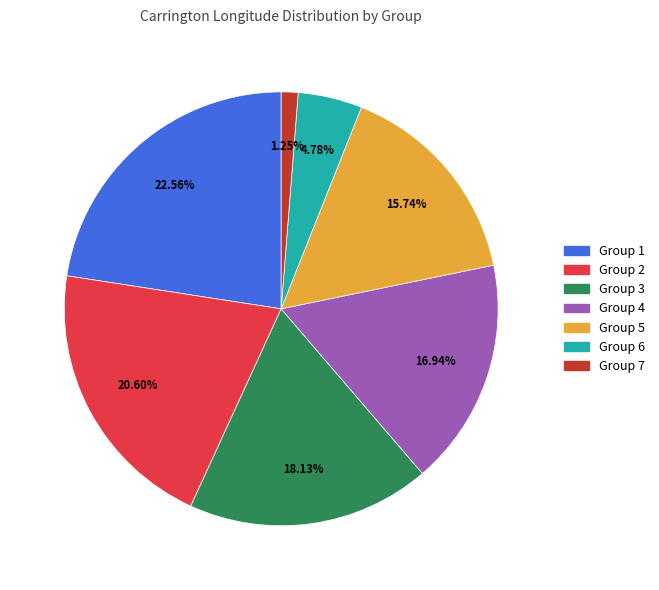

Is there any slice that represents more than half of the pie?

No